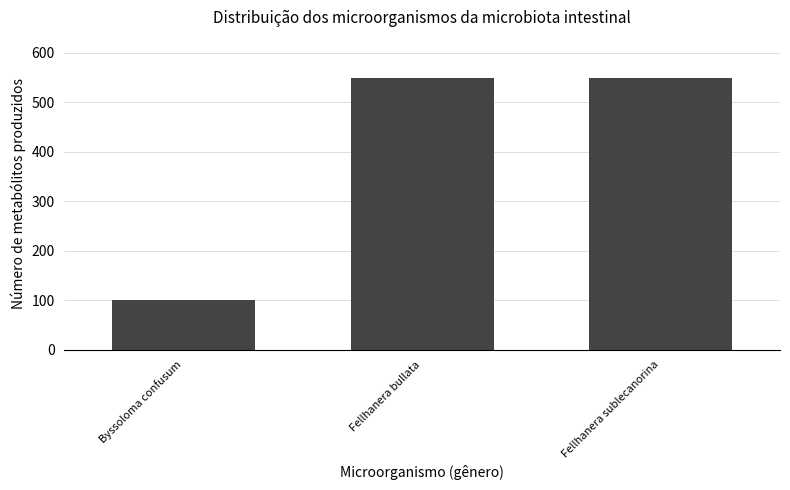

Reading right to left, what are all the values shown in this chart?

Fellhanera sublecanorina=550	Fellhanera bullata=550	Byssoloma confusum=100